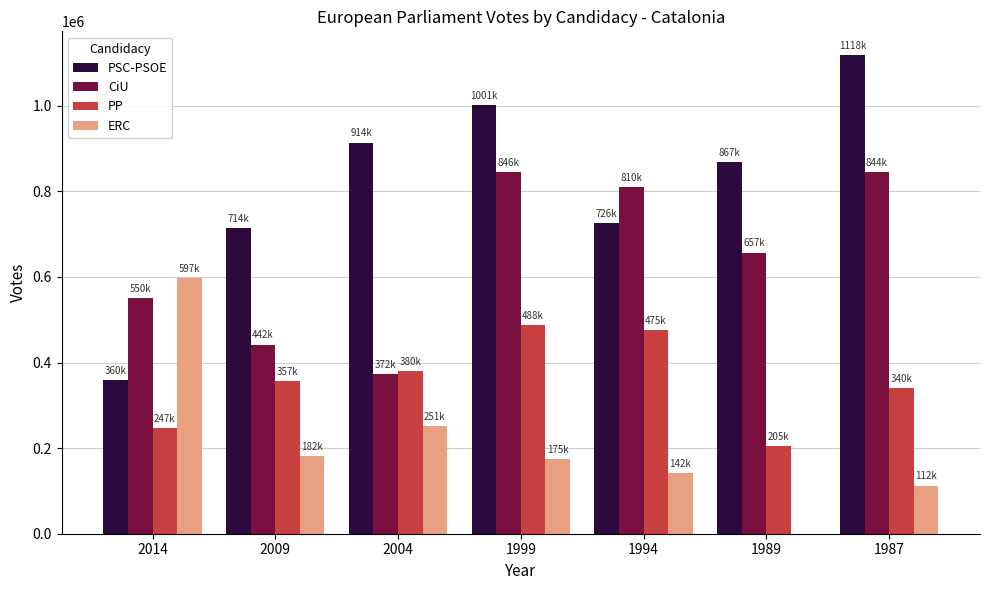

Is the value of PSC-PSOE at 1987 greater than the value of ERC at 1999?

Yes